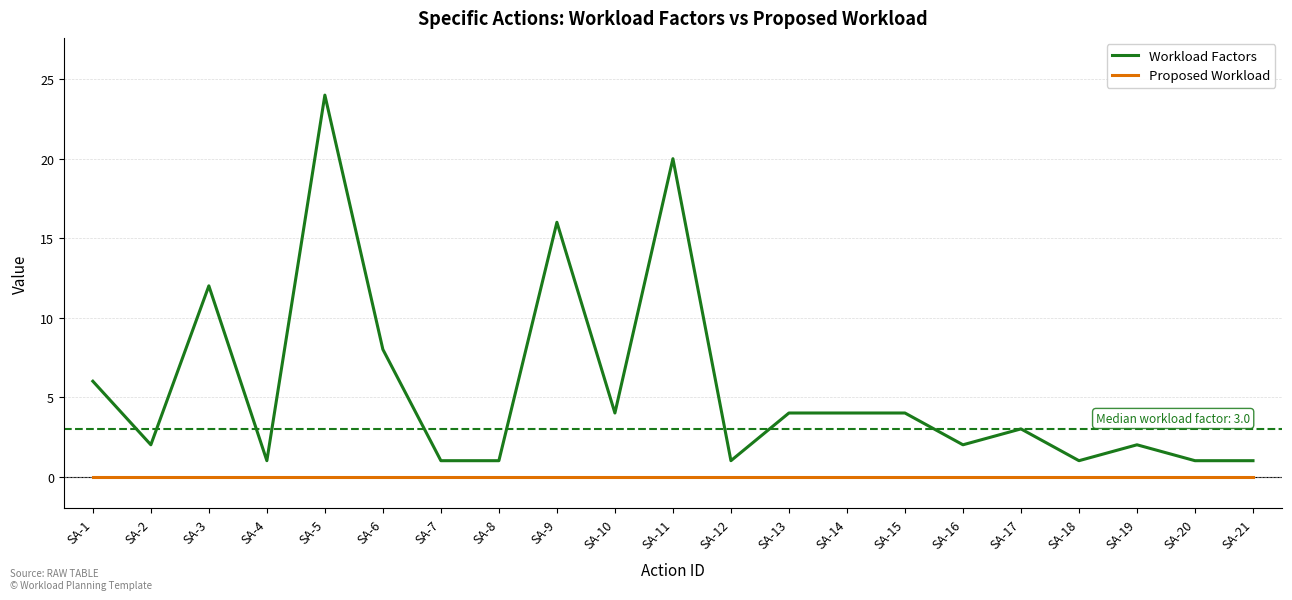

True or false: Workload Factors and Proposed Workload cross at least once.

False